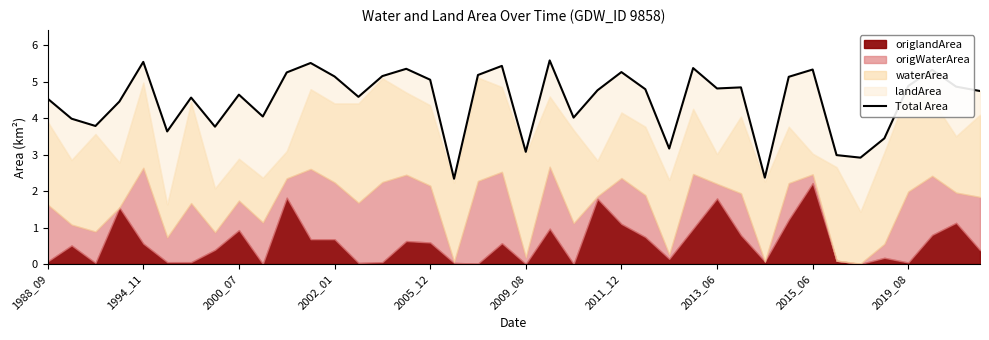

Does the chart display data point markers on the line(s)?

No